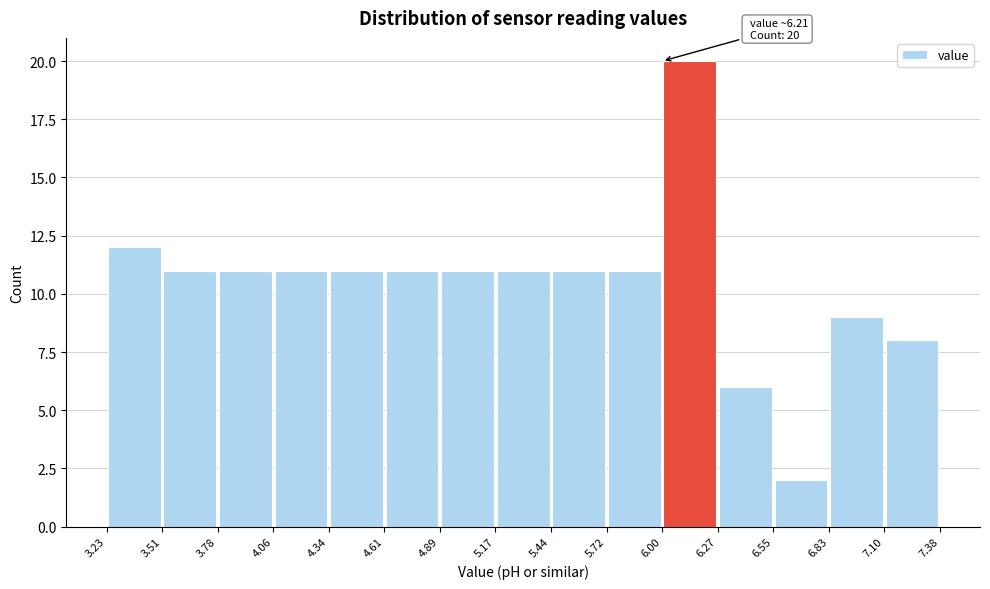

Over which range of the x-axis is the bar tallest?

6.00 to 6.27